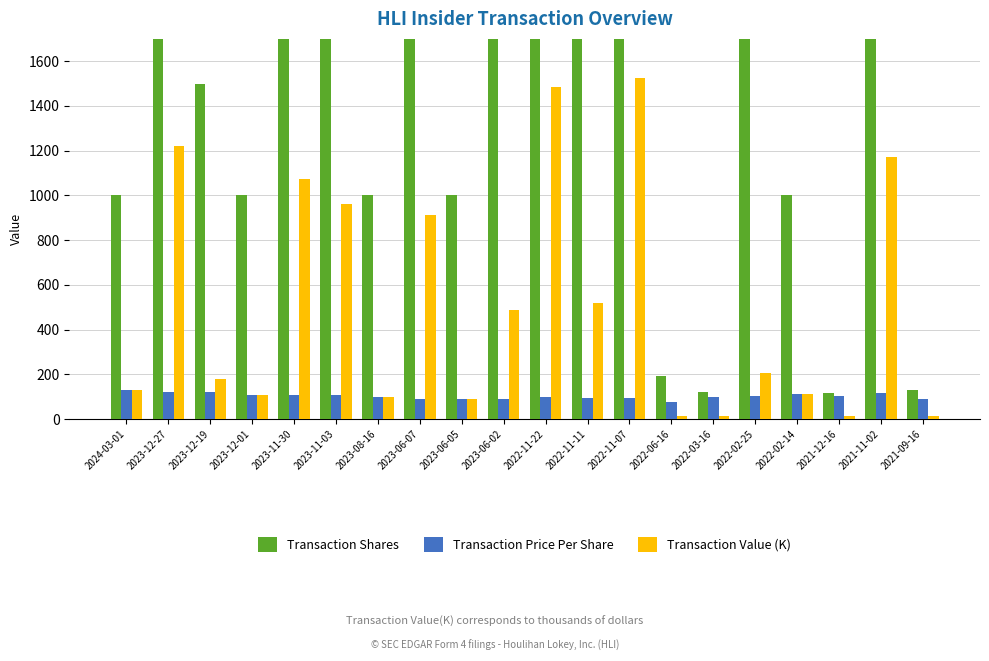

Where is Transaction Value (K) nearest to the value 769?

2023-06-07